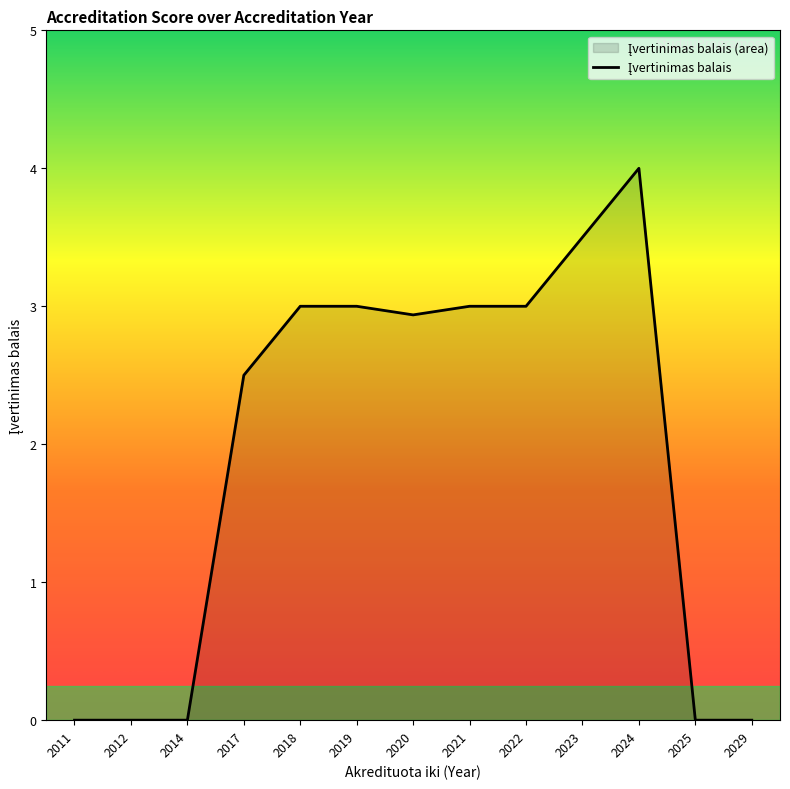

Reading right to left, transcribe all the data shown in this chart.

0.0	0.0	4.0	3.5	3.0	3.0	2.9	3.0	3.0	2.5	0.0	0.0	0.0